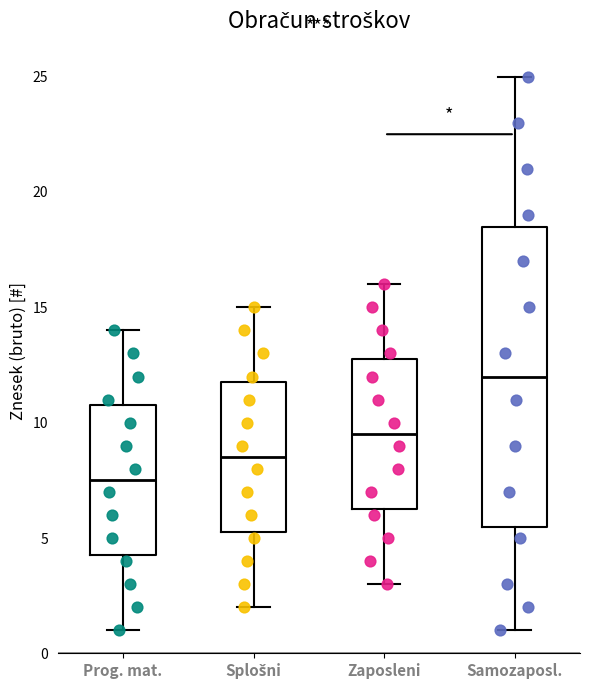

Where is the lower edge of the box for Splošni on the y-axis? The values are not printed on the chart, so give them approximately, as read against the axis.

5.5